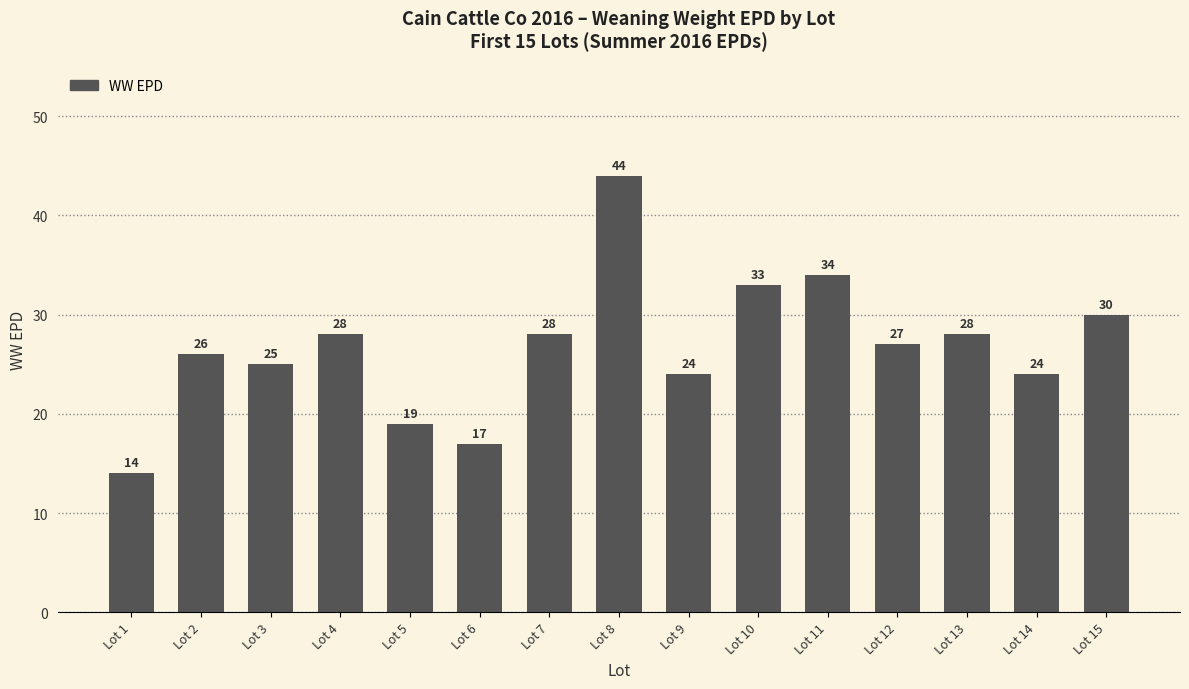

What value does the data have at Lot 6, to the nearest 10?

20